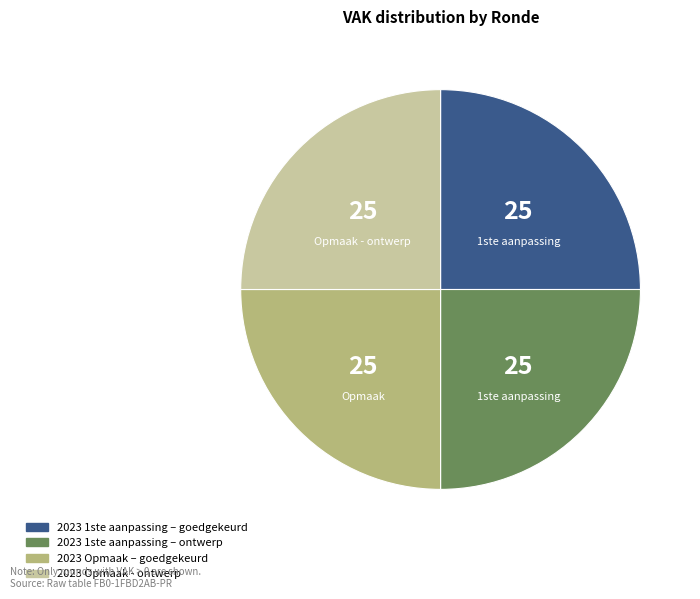

Is there any slice that represents more than half of the pie?

No